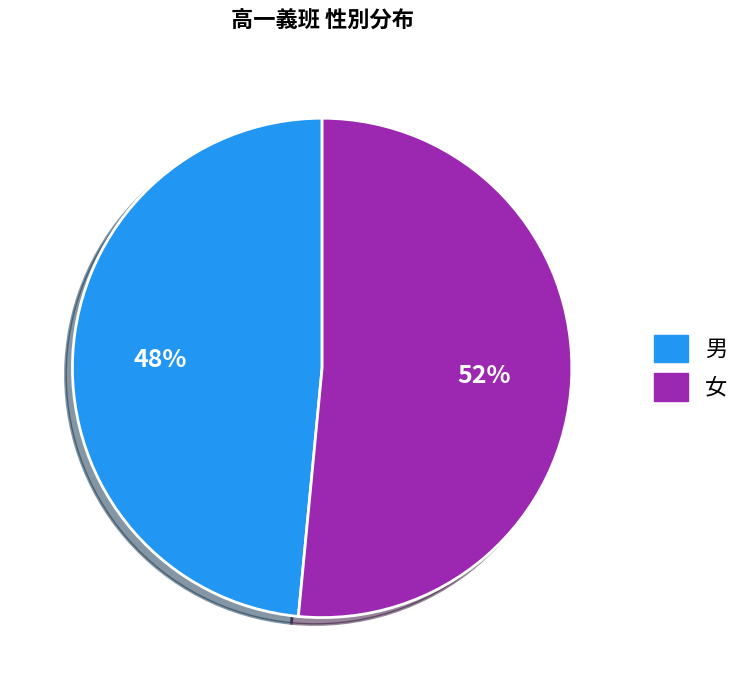

To the nearest percent, what portion does 女 represent?

52%